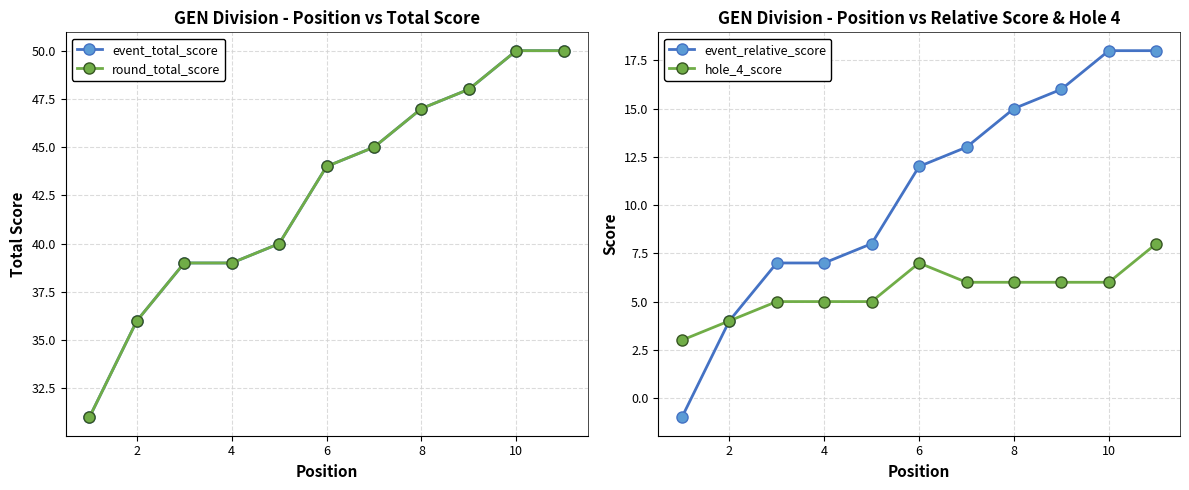

At how many categories does at least one series exceed 21?

11